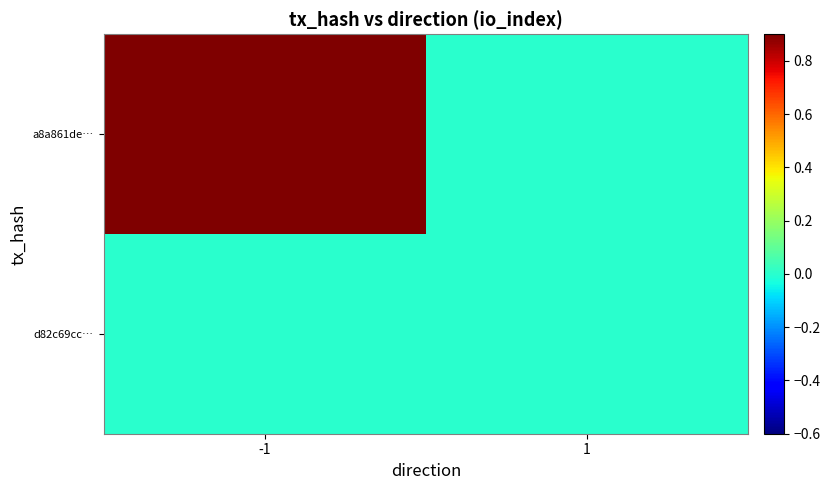

What is the greatest value displayed?

1